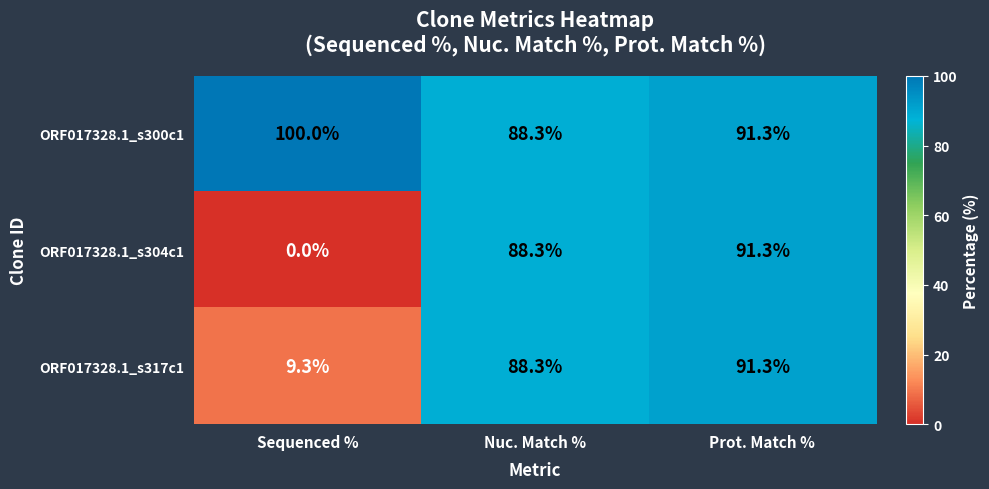

How many data points in ORF017328.1_s300c1 are less than 91?

1